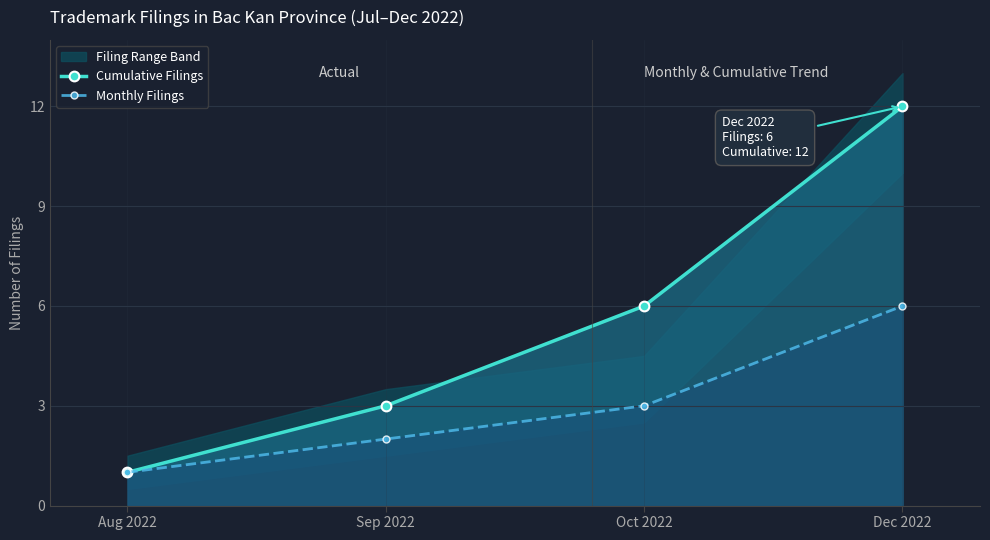

At which category is the sum across all series the highest?

Dec 2022